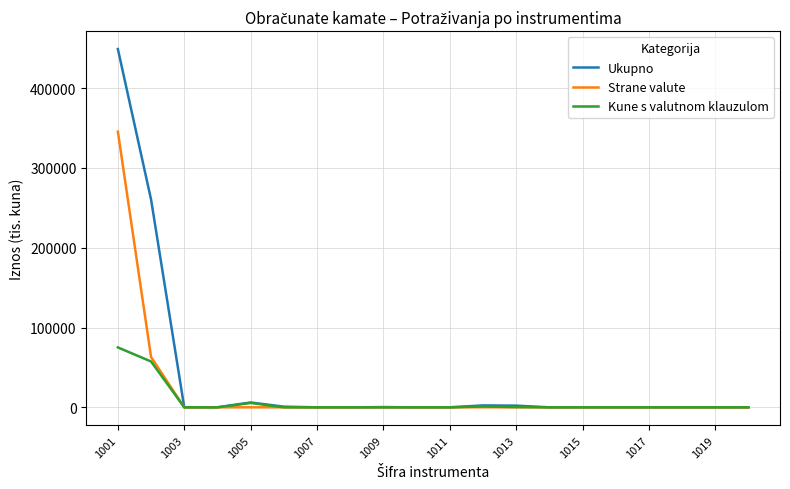

Rank the series by their maximum value, from lowest to highest.

Kune s valutnom klauzulom, Strane valute, Ukupno